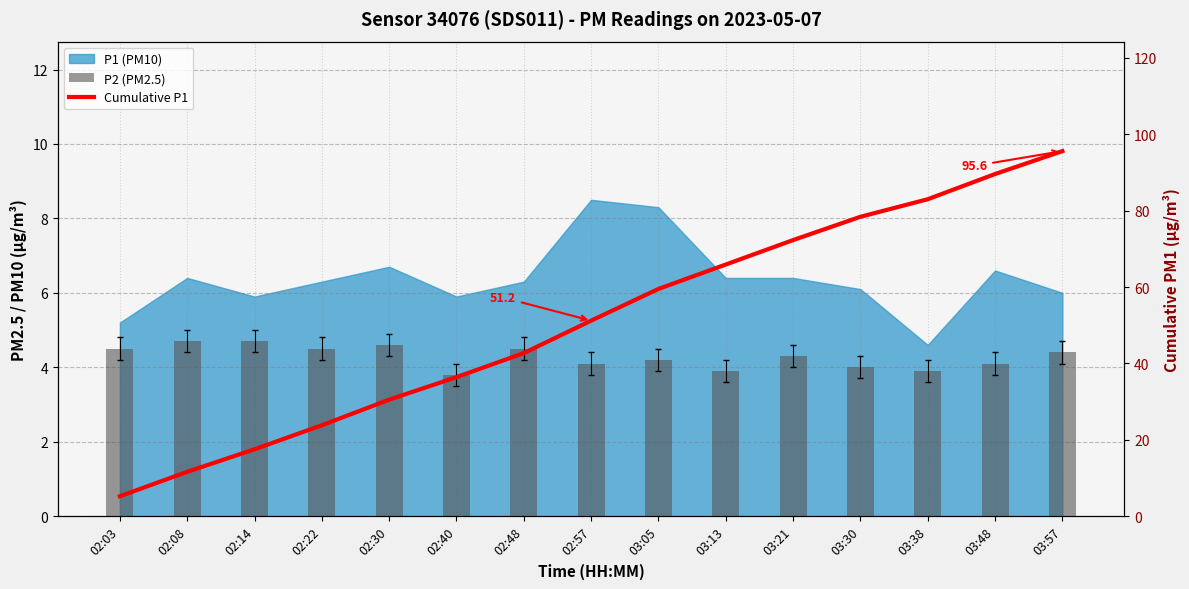

How many groups of bars are there?

15